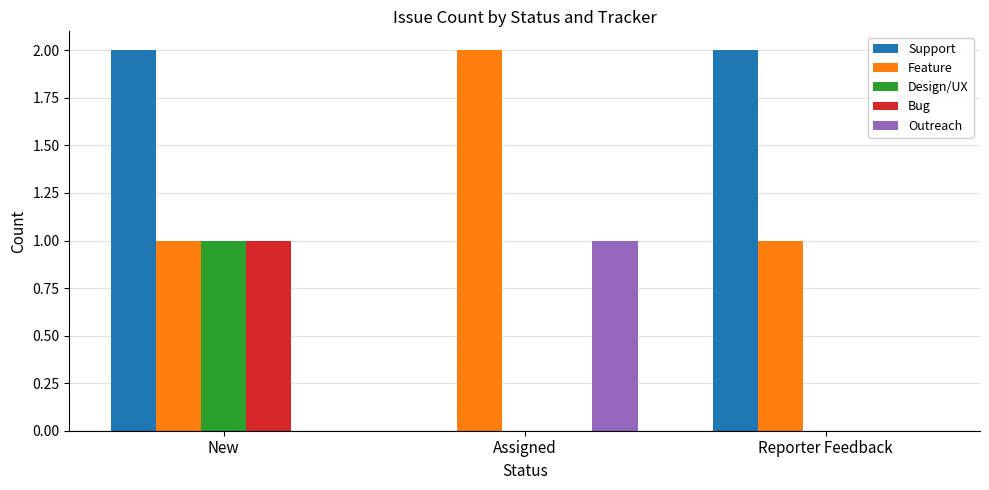

How many categories are shown in the chart?

3